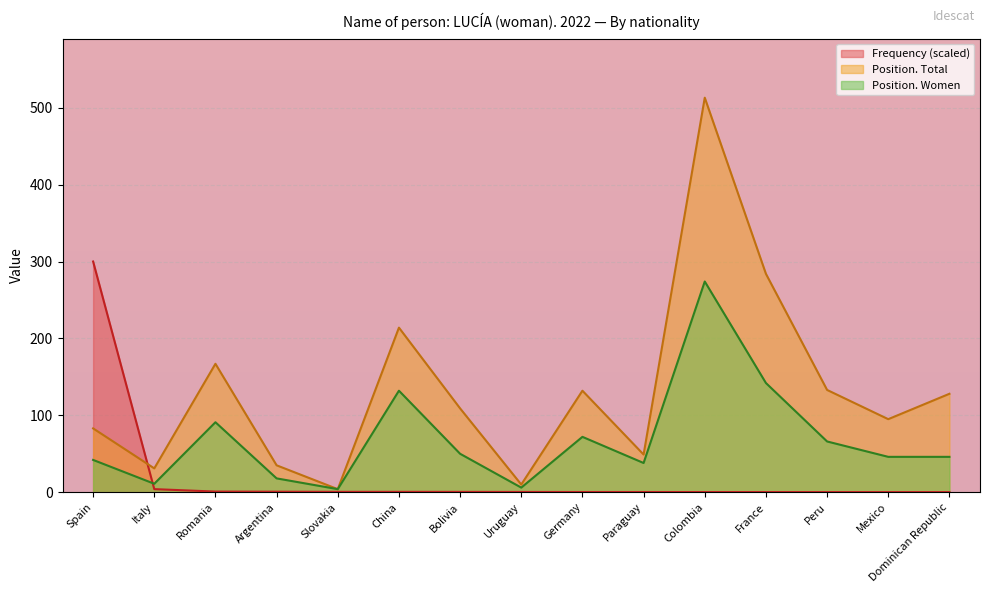

What is the label of the 8th point from the left?

Uruguay